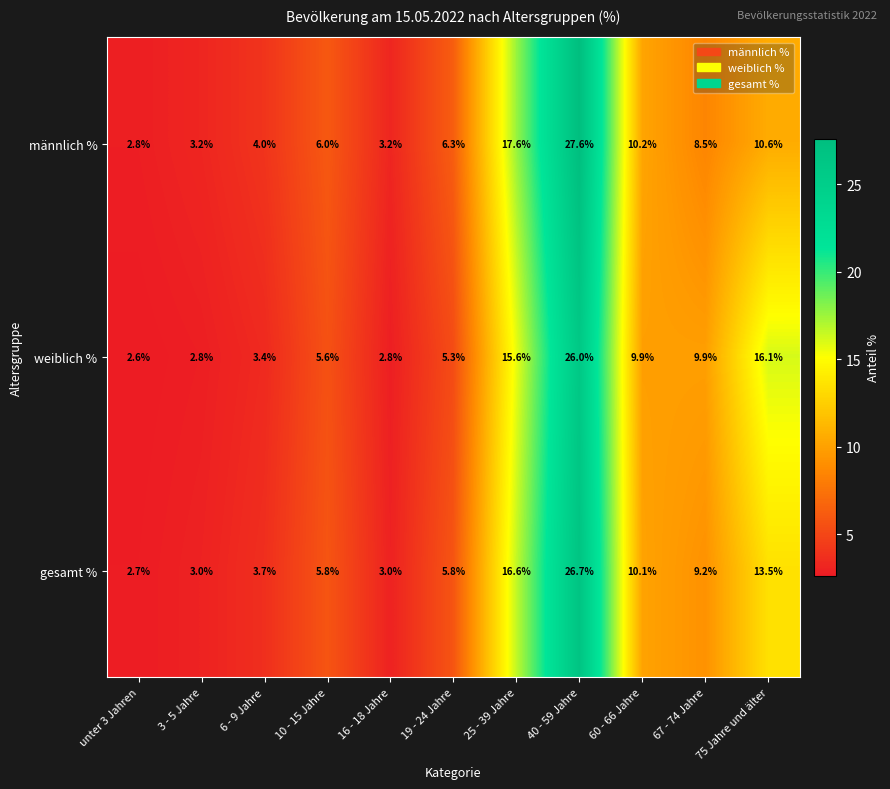

At how many categories does at least one series exceed 16?

3